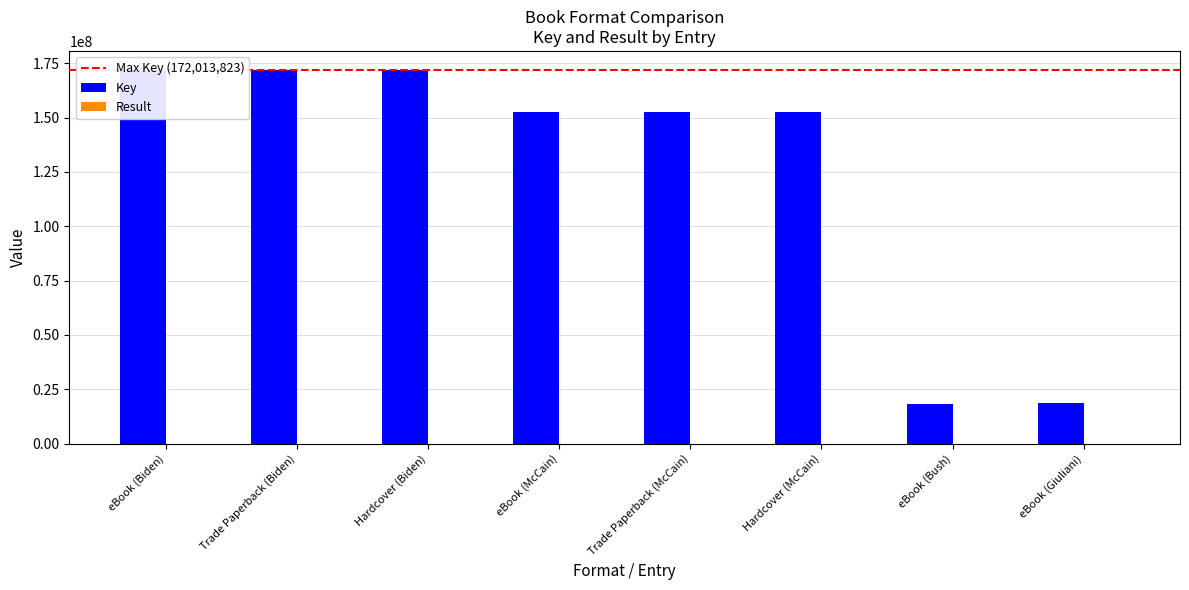

How many groups of bars are there?

8